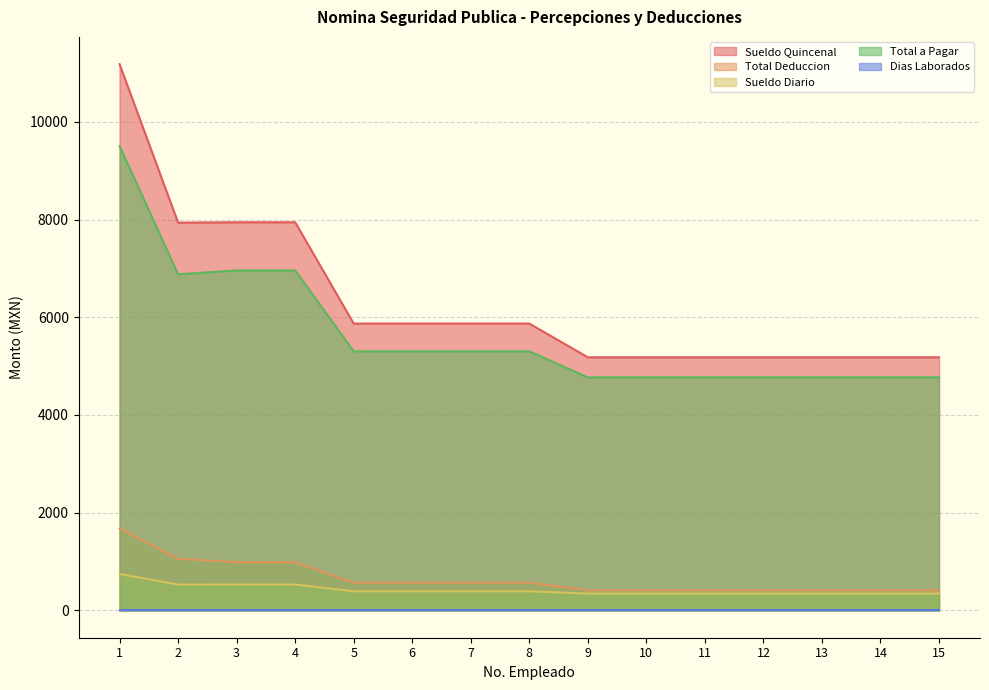

What is the value of the Total Deduccion point at the 2nd from the left?

1057.2